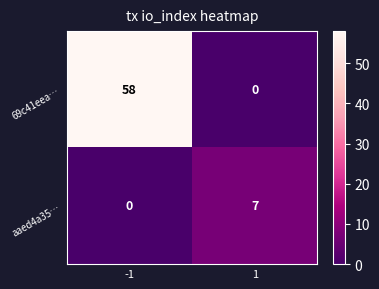

Rank the series by their maximum value, from lowest to highest.

aaed4a35…, 69c41eea…